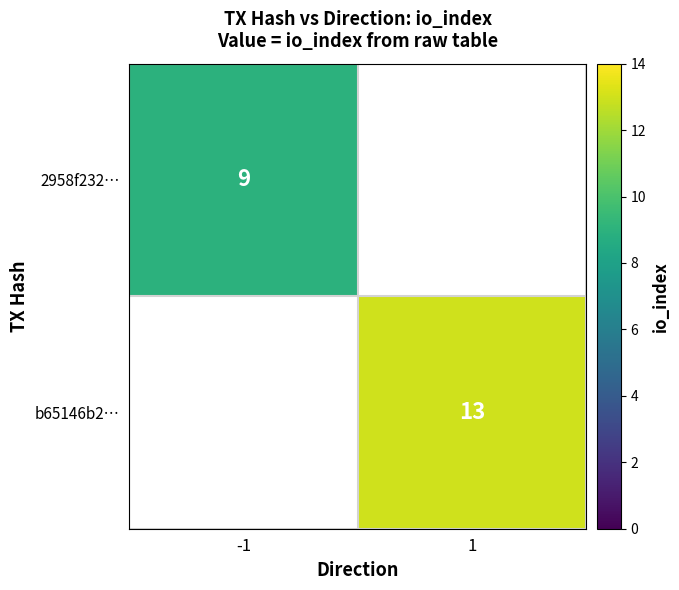

Is the value of 2958f232… at -1 greater than the value of b65146b2… at 1?

No